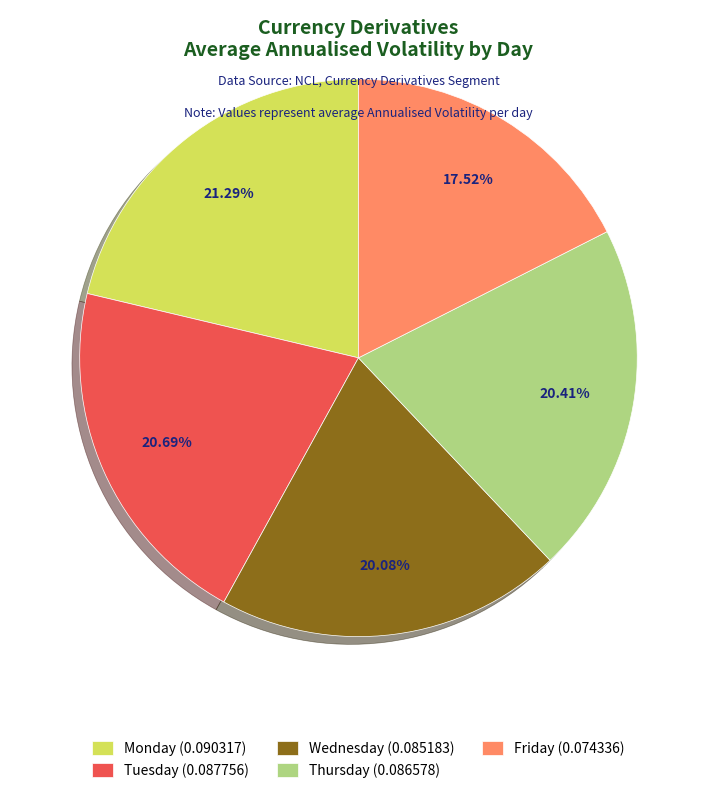

Is the sum of Wednesday (0.085183) and Tuesday (0.087756) greater than half?

No